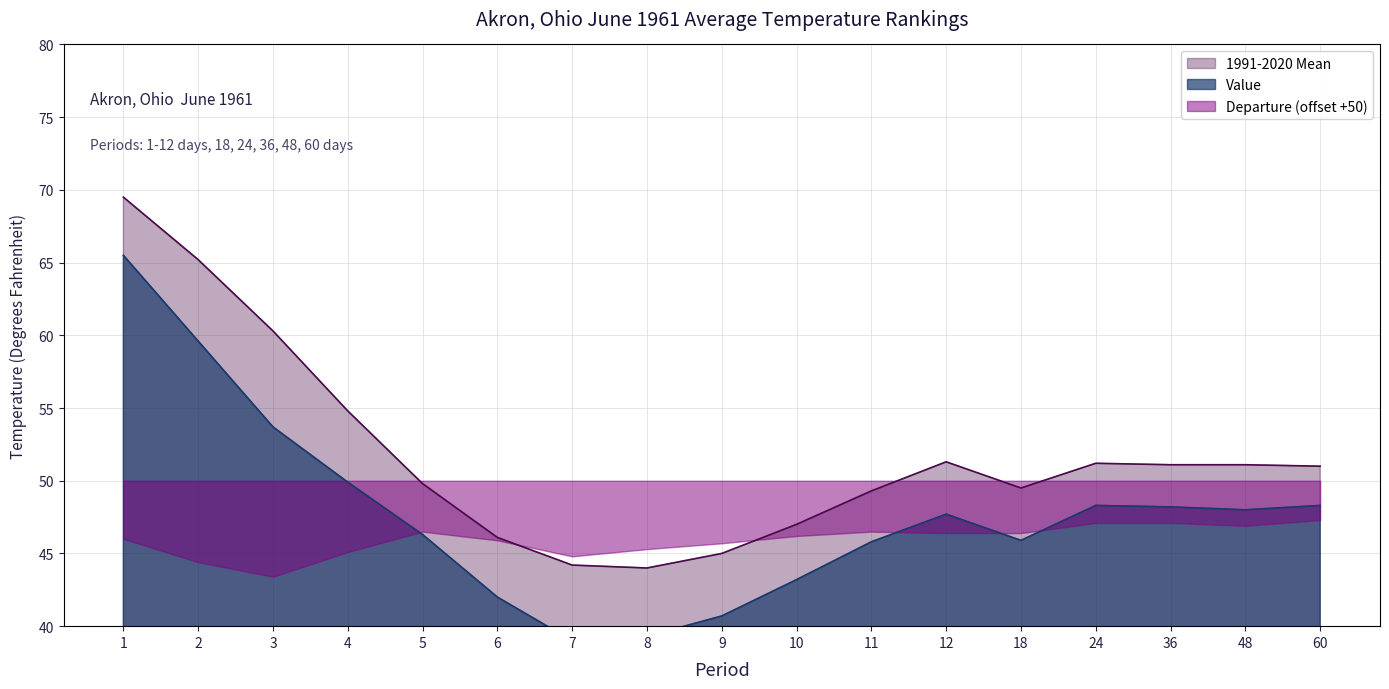

What is the value of the Value point at the 3rd from the left?

53.7